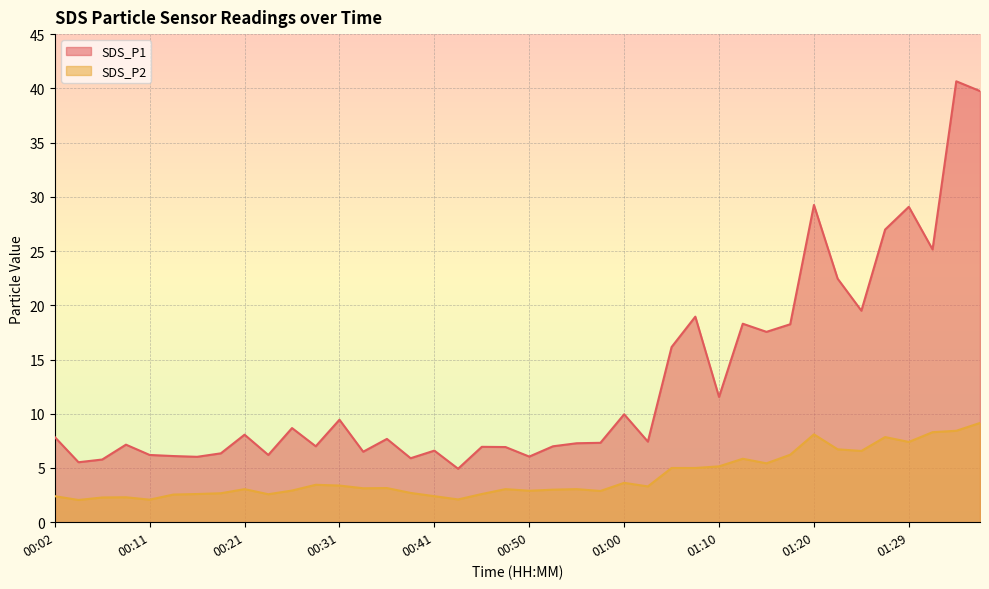

What is the label of the 1st point from the left?

00:02